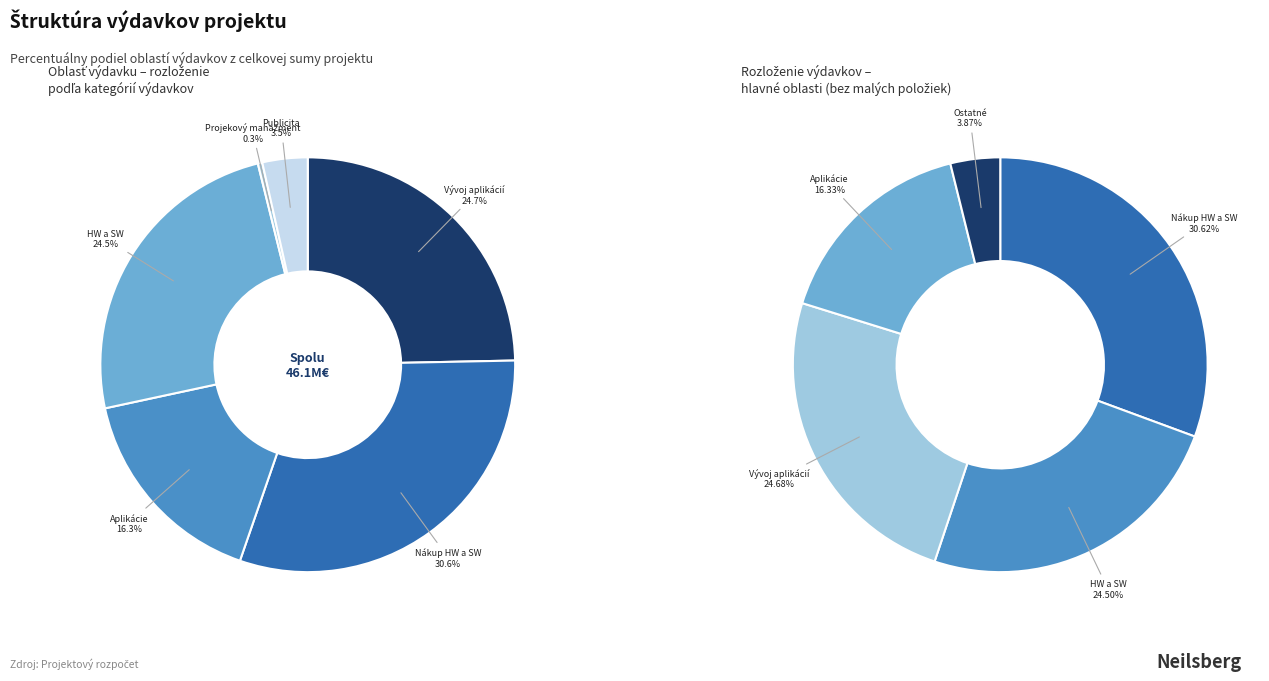

Does Nákup HW a SW represent more than half of the total?

No